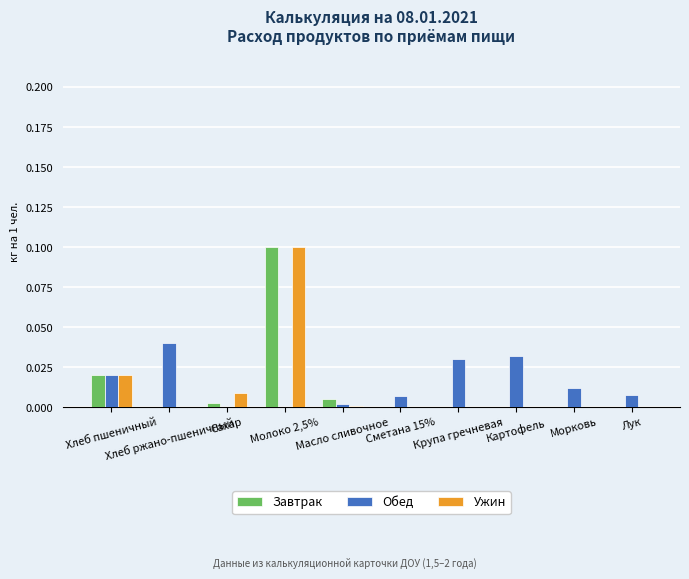

What are all the series names shown in the legend?

Завтрак, Обед, Ужин